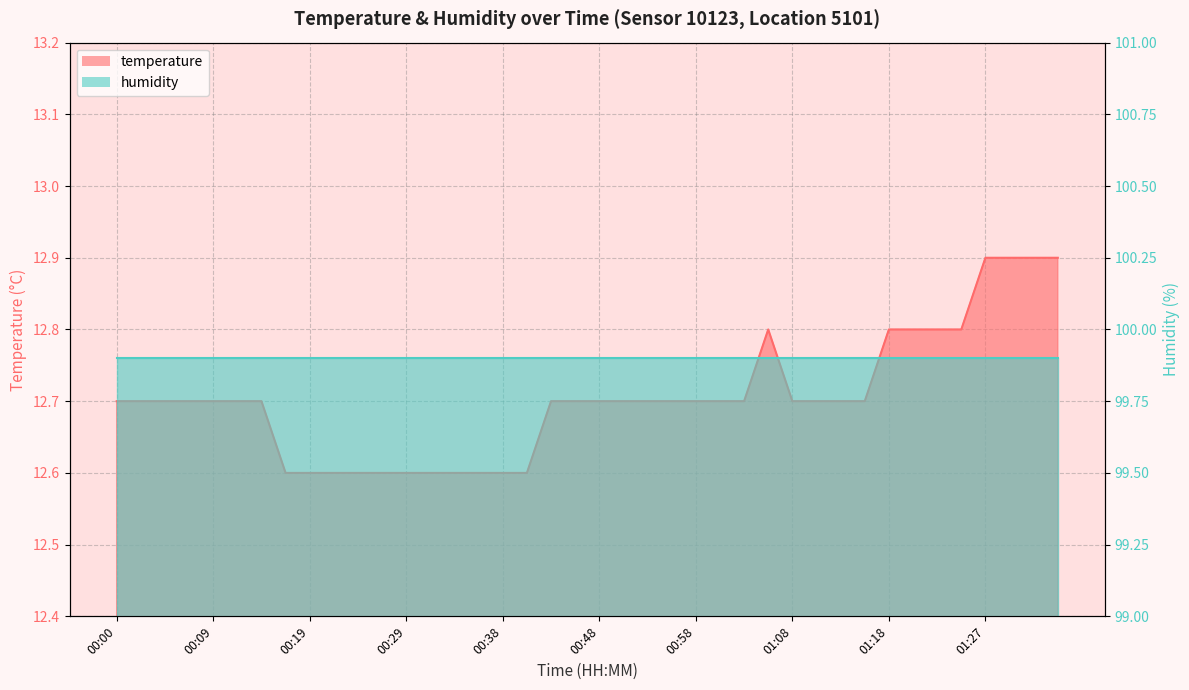

List the labels in order of value, smallest first.

00:17, 00:19, 00:21, 00:24, 00:26, 00:29, 00:31, 00:34, 00:36, 00:38, 00:41, 00:00, 00:02, 00:04, 00:07, 00:09, 00:12, 00:14, 00:43, 00:46, 00:48, 00:51, 00:53, 00:56, 00:58, 01:00, 01:03, 01:08, 01:10, 01:13, 01:15, 01:05, 01:18, 01:20, 01:22, 01:25, 01:27, 01:30, 01:32, 01:35